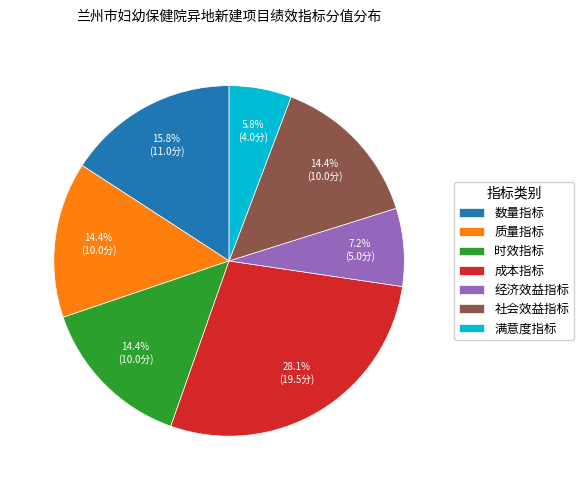

Do 成本指标 and 满意度指标 together represent more than half of the pie?

No